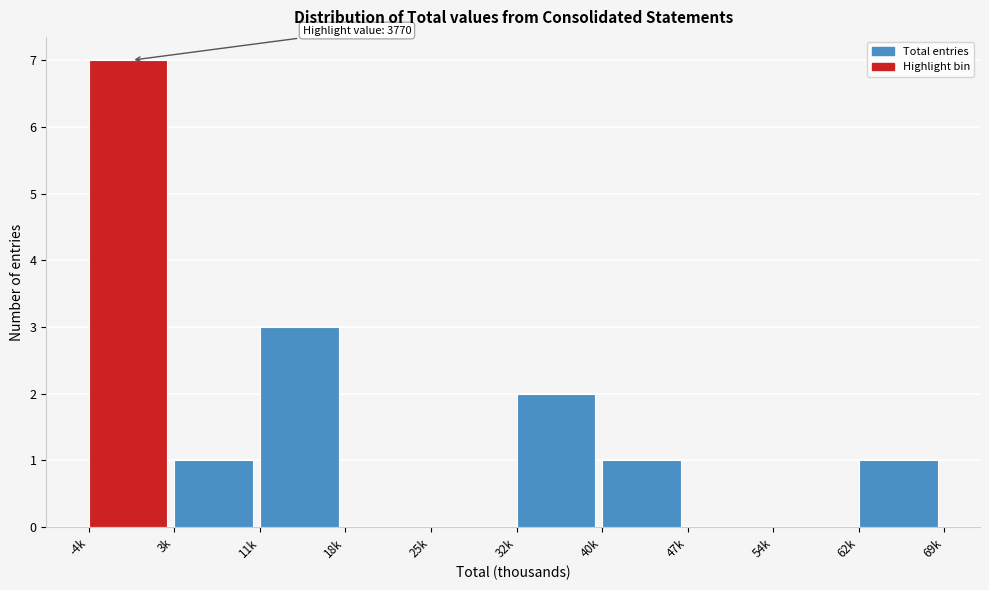

Reading left to right, what are all the values shown in this chart?

-4k=7	3k=1	11k=3	18k=0	25k=0	32k=2	40k=1	47k=0	54k=0	62k=1